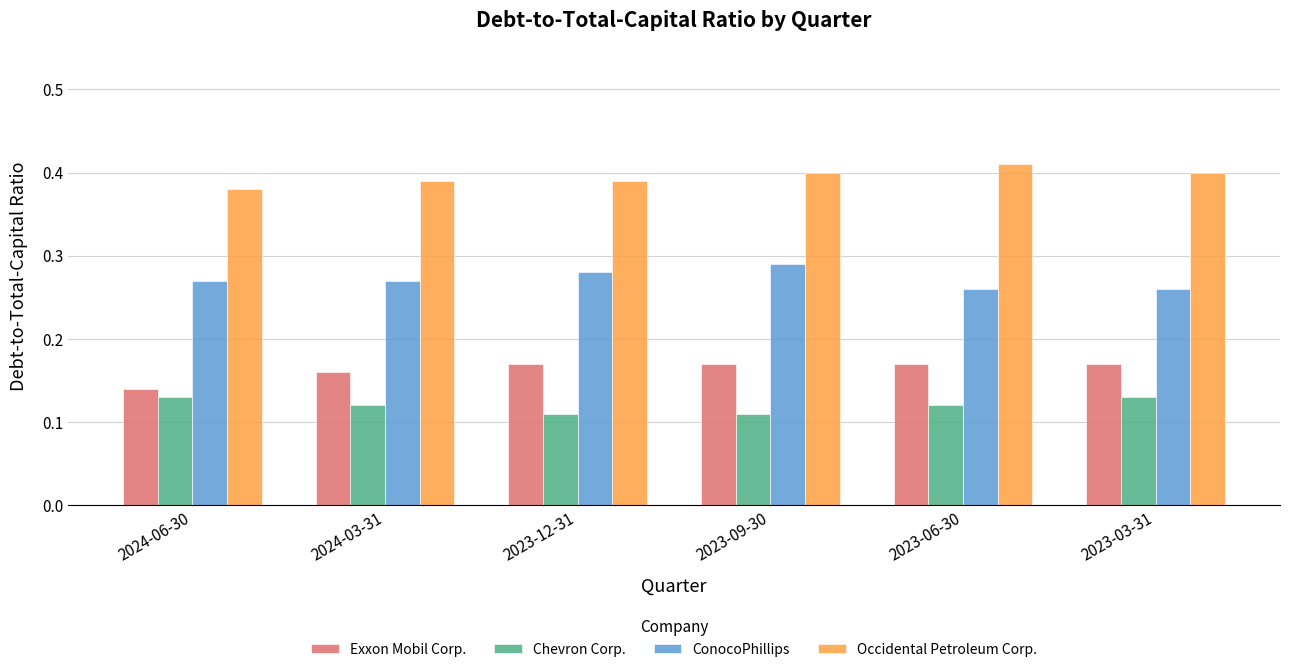

True or false: Occidental Petroleum Corp. has a value of 0.3 at 2023-03-31.

False